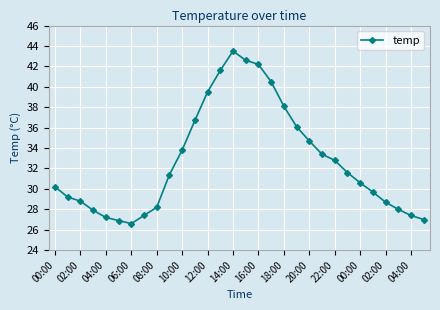

What is the greatest value displayed?

43.5